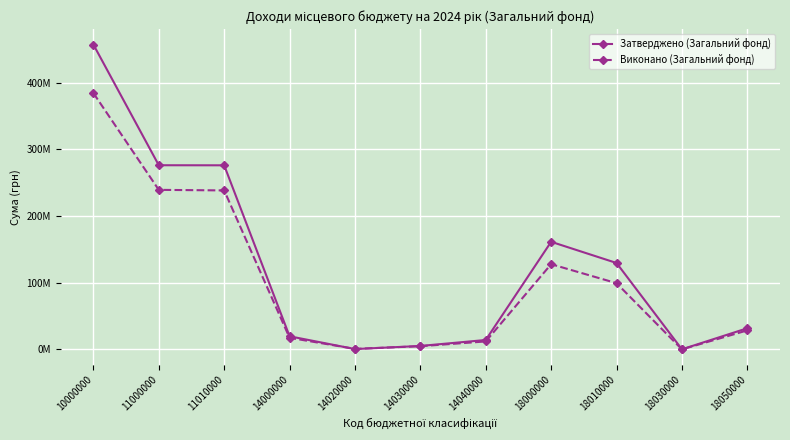

Rank the categories by Виконано (Загальний фонд) value from lowest to highest.

18030000, 14020000, 14030000, 14040000, 14000000, 18050000, 18010000, 18000000, 11010000, 11000000, 10000000